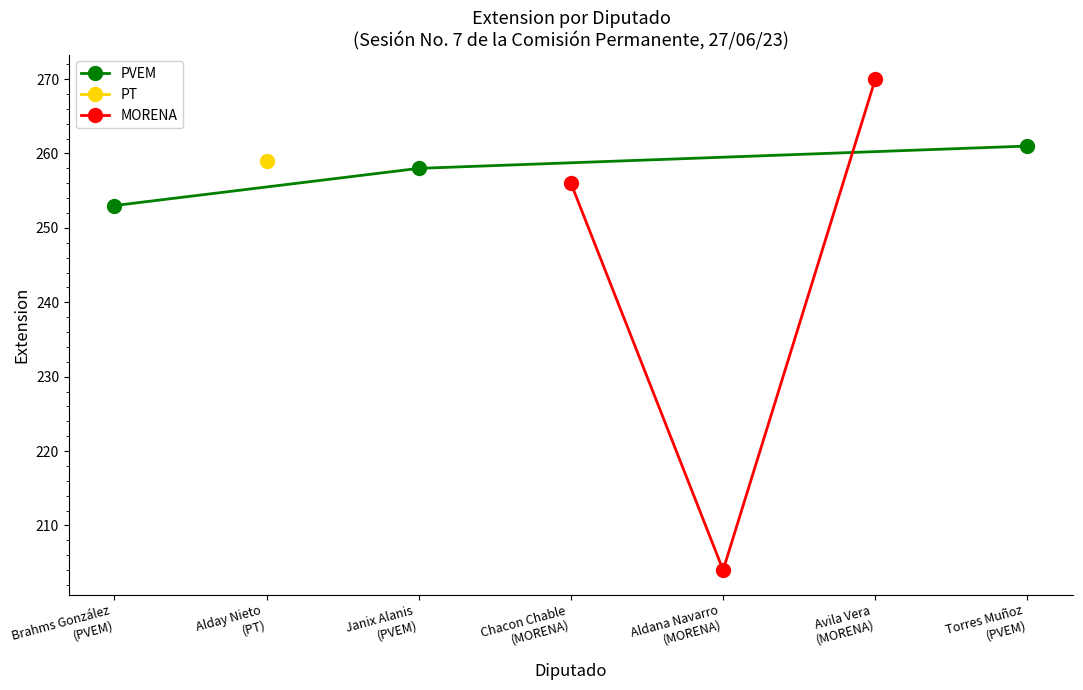

What is the highest value of the PVEM series?

261